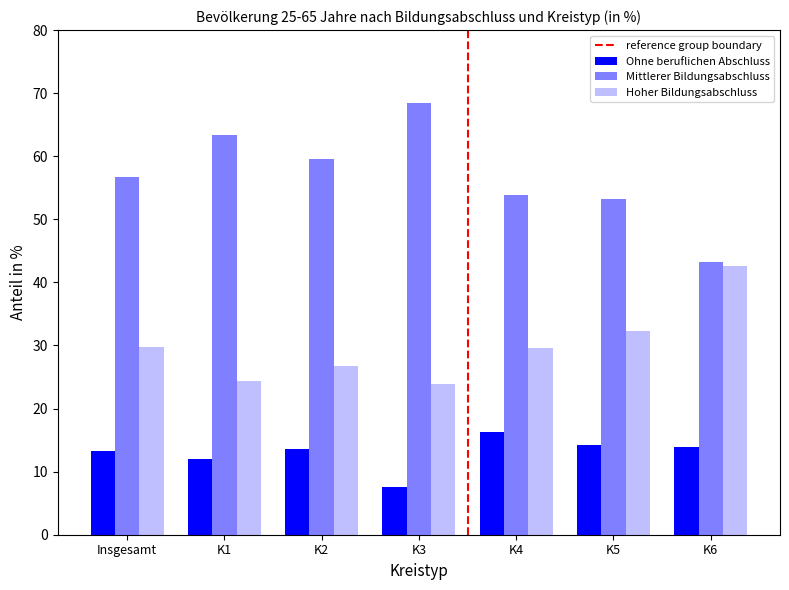

Reading right to left, what are all the values shown in this chart?

Ohne beruflichen Abschluss: K6=13.8	K5=14.2	K4=16.3	K3=7.5	K2=13.6	K1=12.0	Insgesamt=13.2
Mittlerer Bildungsabschluss: K6=43.2	K5=53.3	K4=53.9	K3=68.5	K2=59.5	K1=63.4	Insgesamt=56.7
Hoher Bildungsabschluss: K6=42.6	K5=32.3	K4=29.6	K3=23.9	K2=26.7	K1=24.4	Insgesamt=29.8